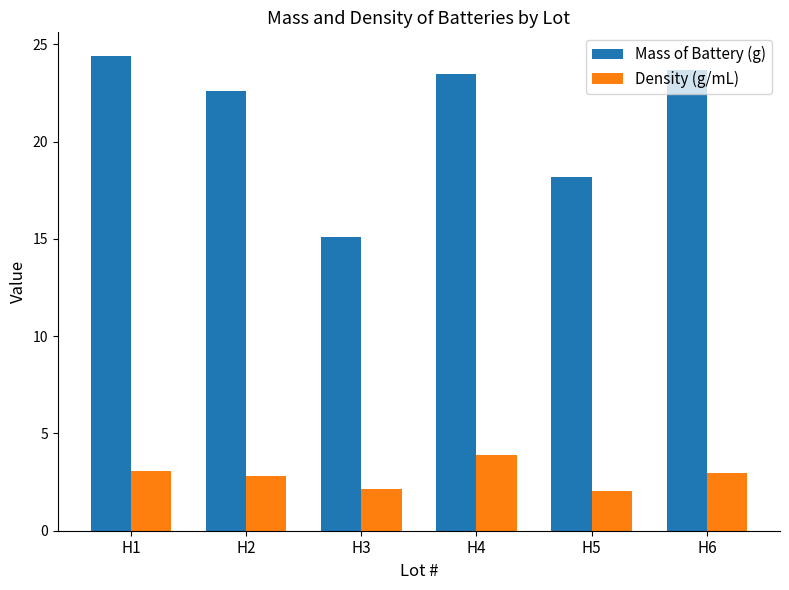

What is the value of the Mass of Battery (g) bar at the 5th from the left?

18.2